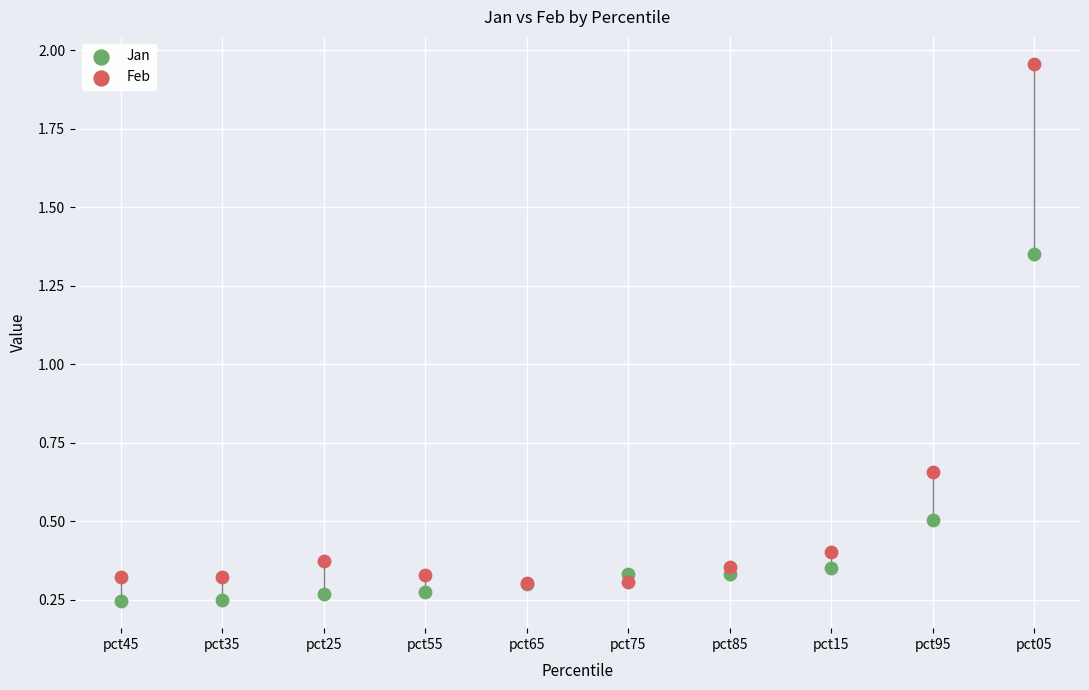

Which series reaches the minimum Y coordinate?

Jan